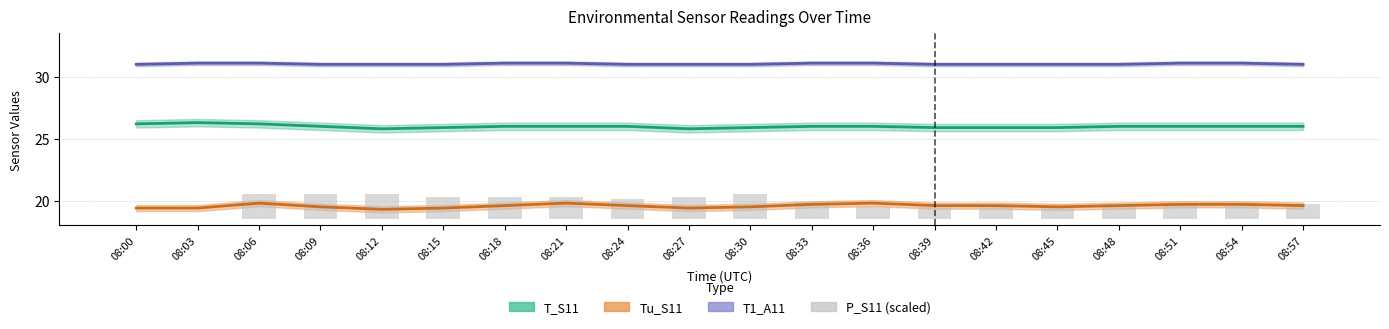

What is the average value of the Tu_S11 series?

19.6